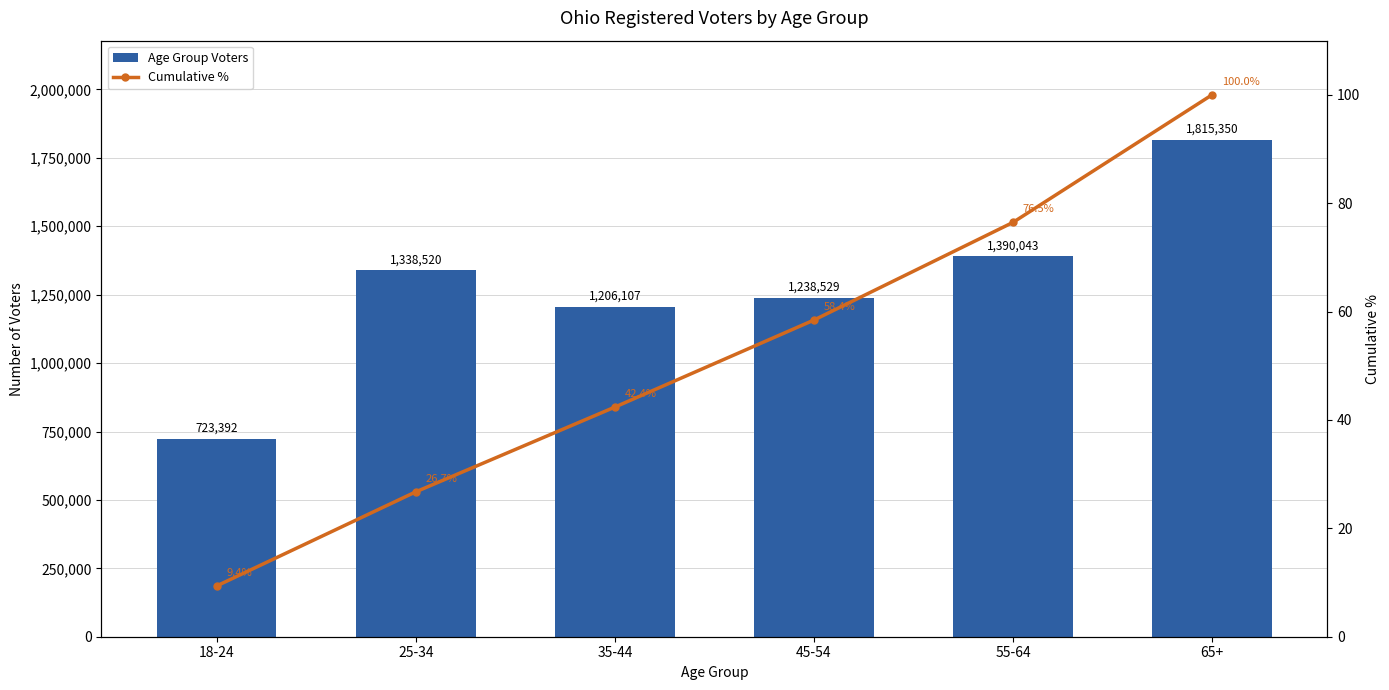

What is the total value across all series at 35-44?

1206149.4